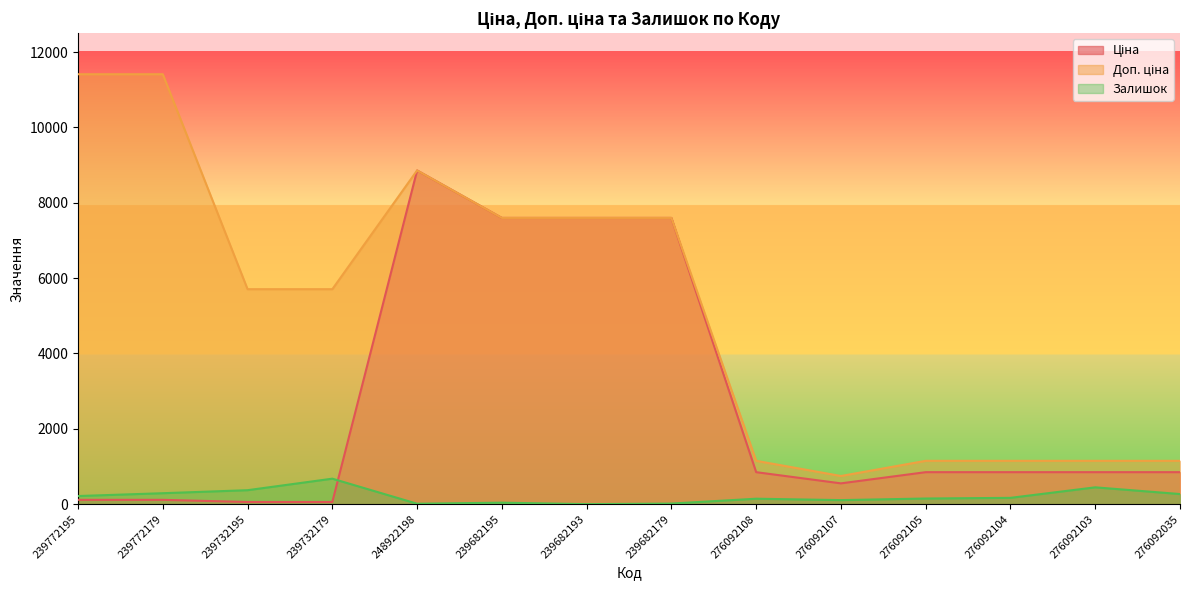

At how many categories does at least one series exceed 4870?

8